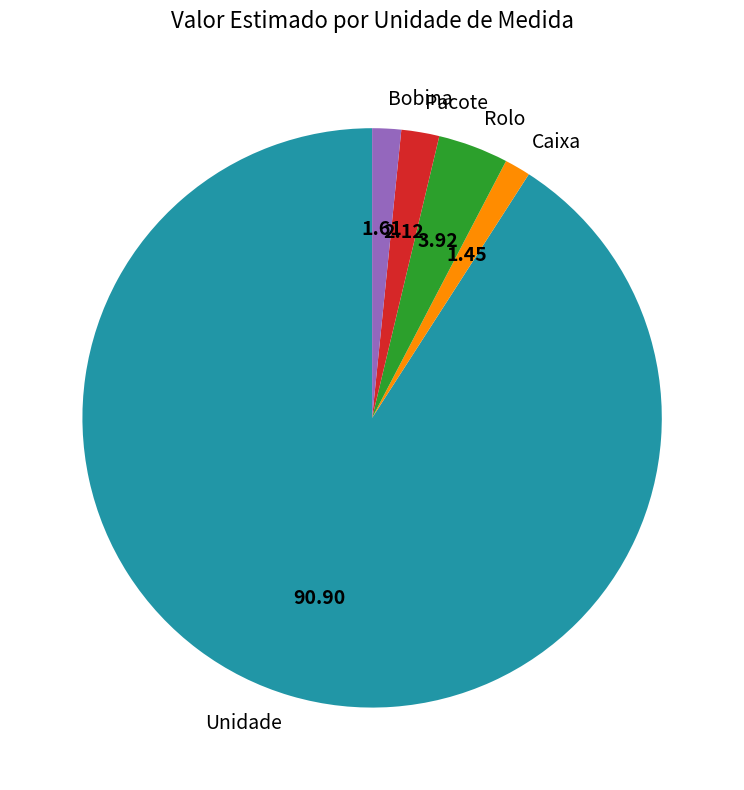

Is there a majority slice in this chart?

Yes